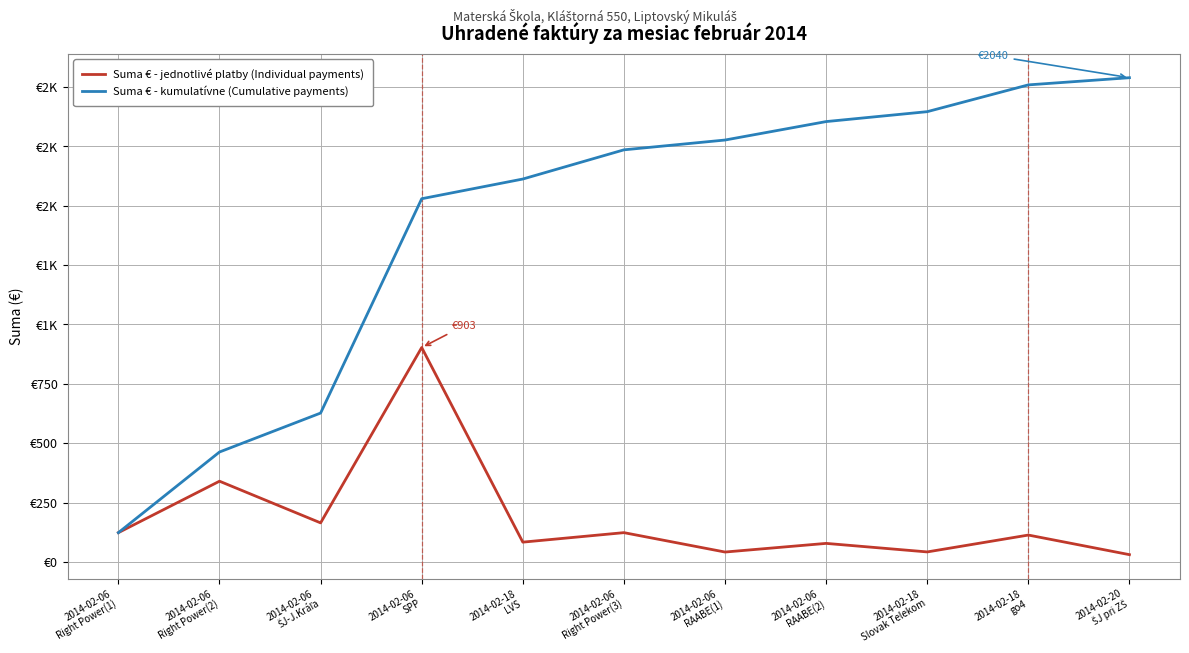

Is this an area chart (filled region under the line)?

No